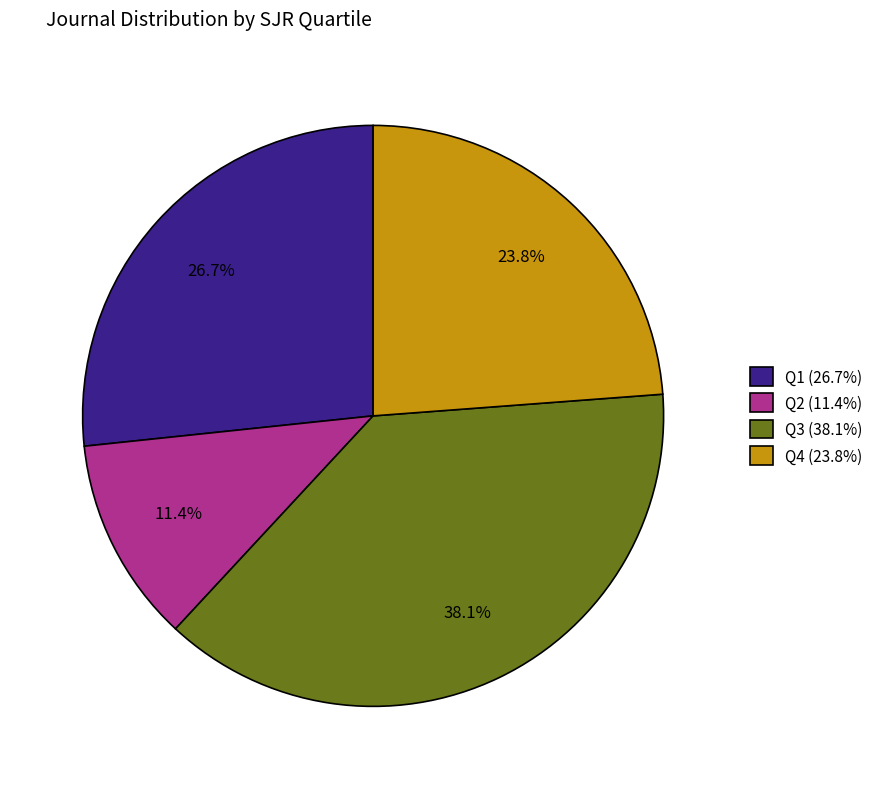

How many segments does this pie chart have?

4